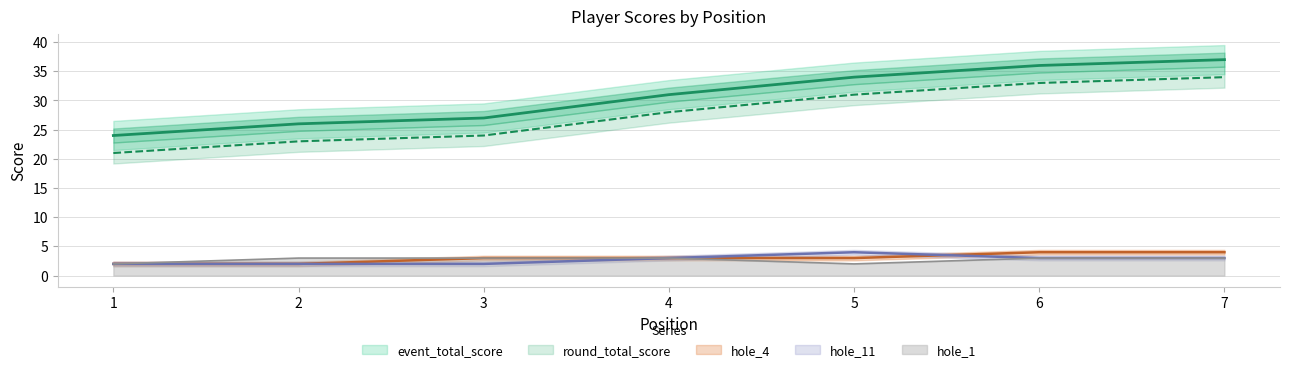

Count the hole_11 values in the range 2 to 3.

6